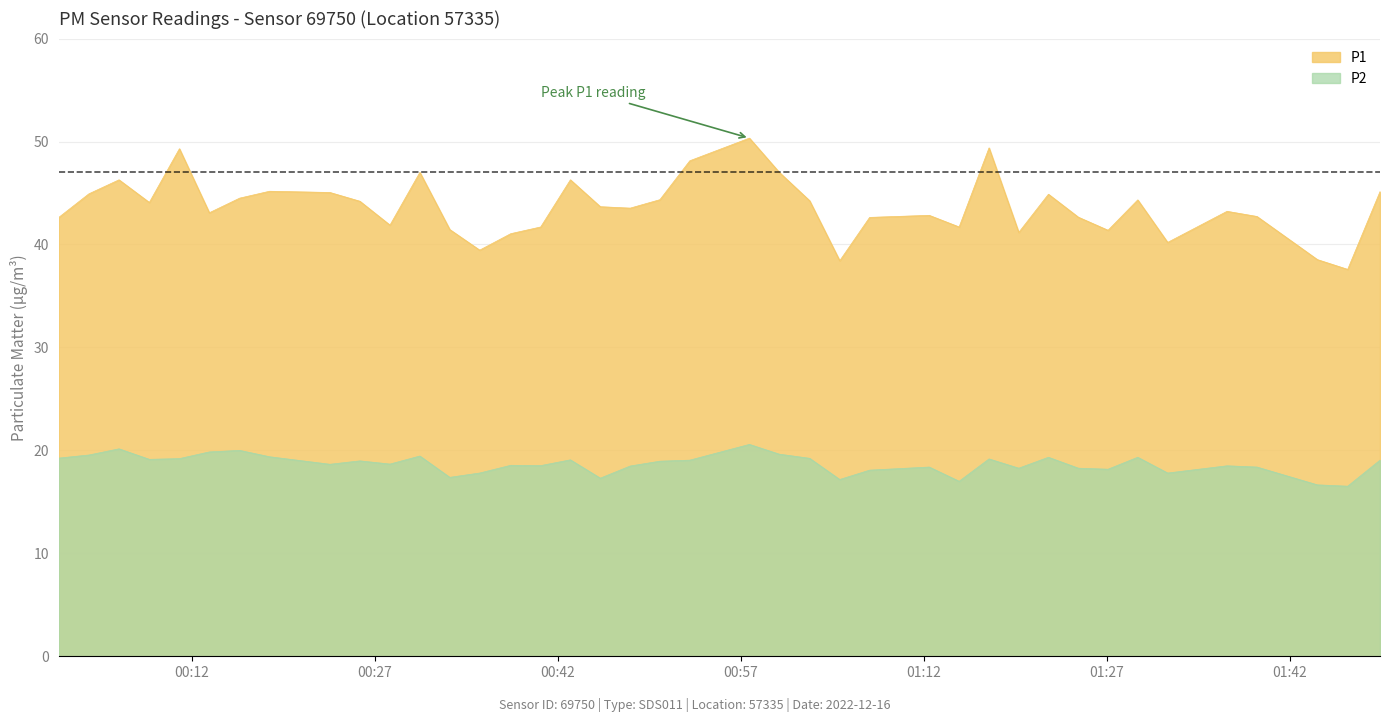

What is the greatest value displayed?

50.3